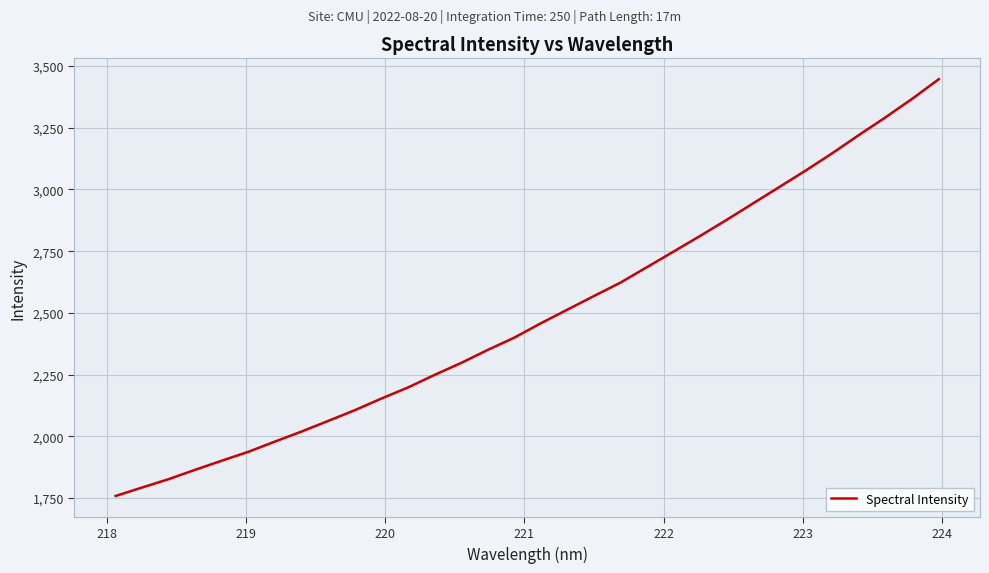

What is the smallest value displayed?

1758.7